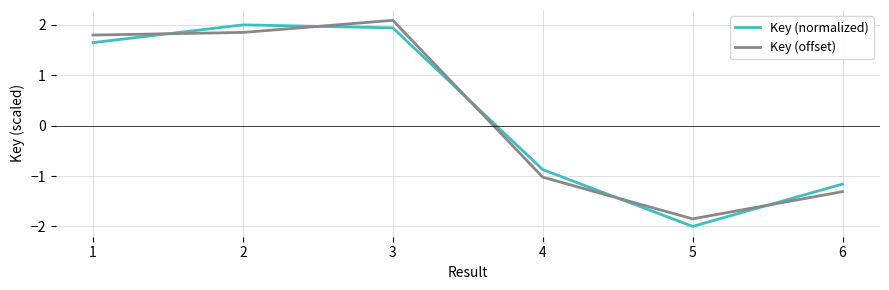

At which category does the chart reach its peak across all series?

3